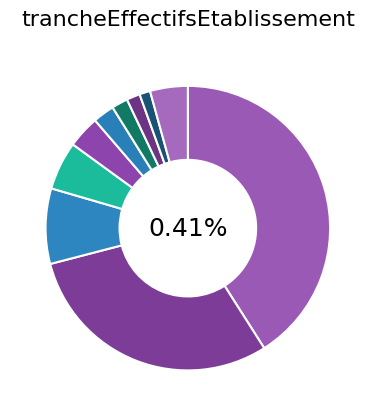

To the nearest percent, what percentage of the pie is 31?

1%